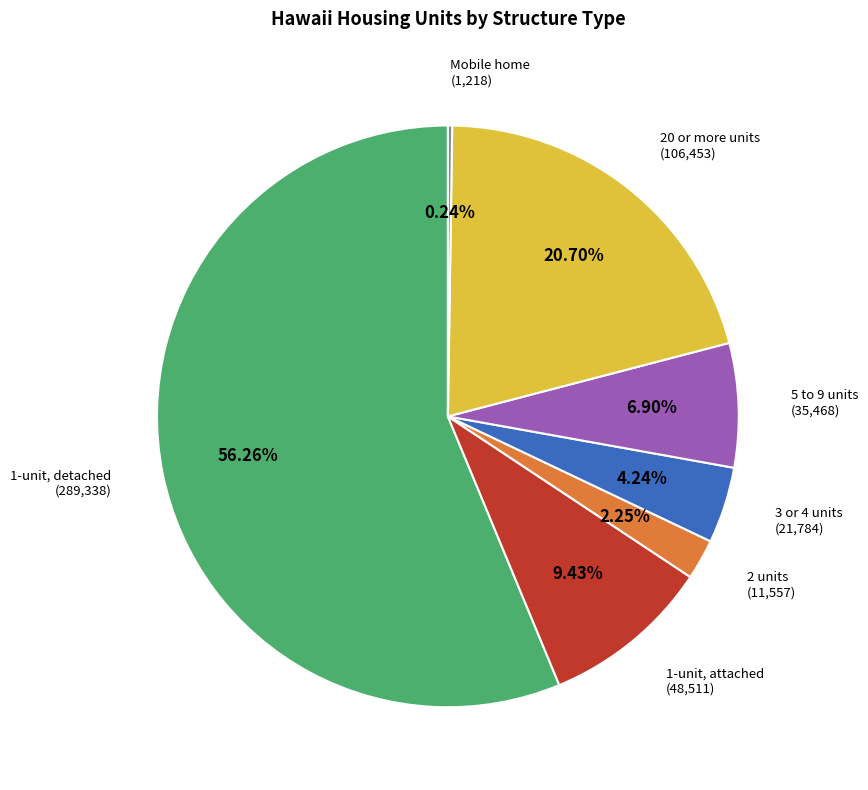

Does any single category account for the majority?

Yes